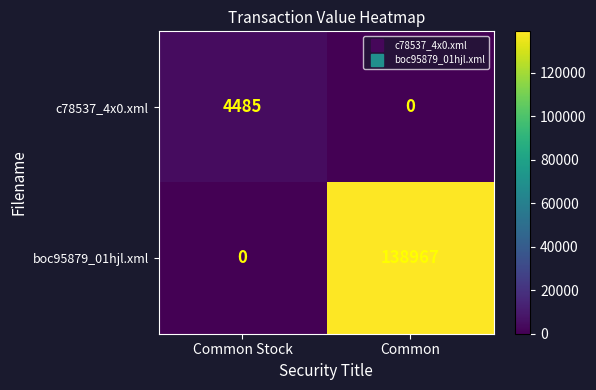

What is the sum of all boc95879_01hjl.xml values?

138967